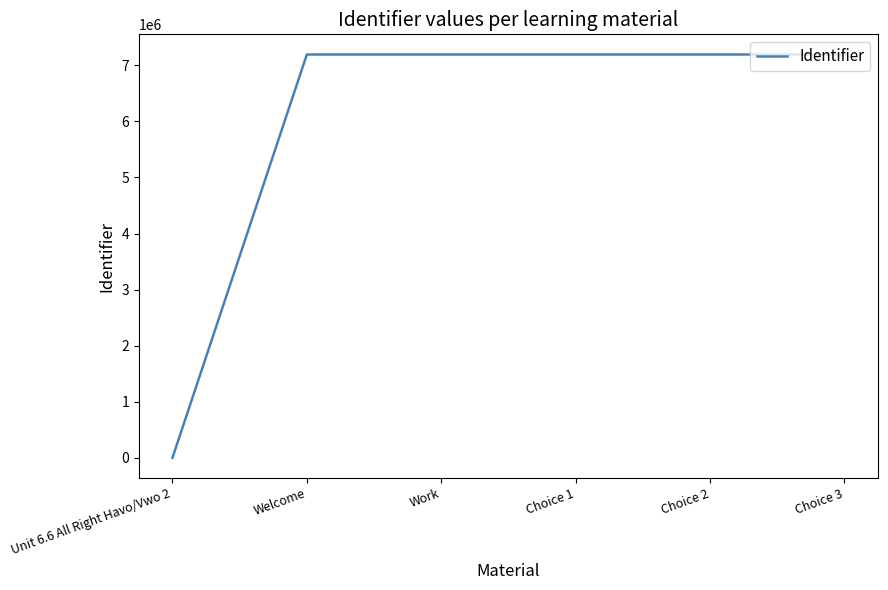

The chart shows a value of 7192423 at Work. True or false?

True